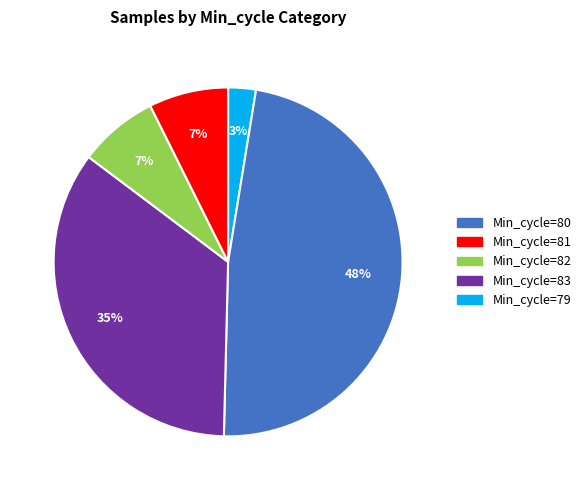

Does Min_cycle=83 represent more than half of the total?

No